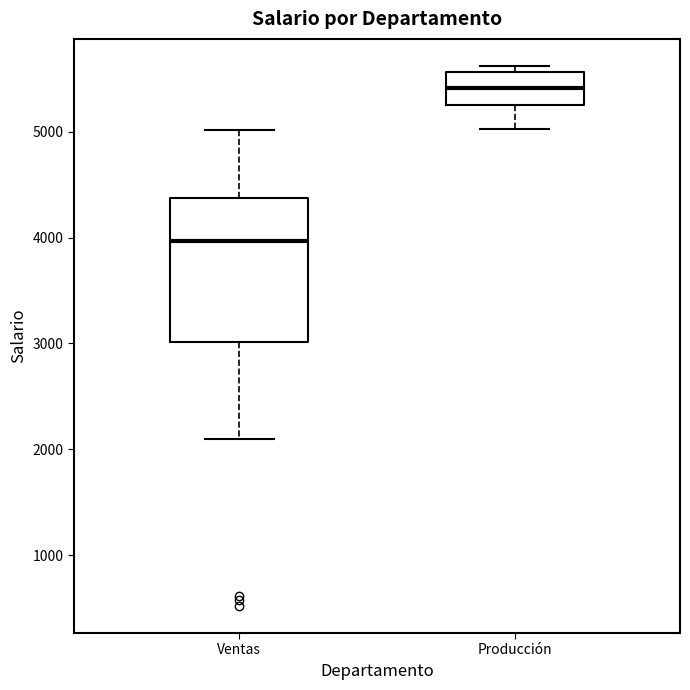

Reading left to right, read every box against the y-axis: the position of its median line, the range the box covers, and the ends of its whiskers. The values are not printed on the chart, so give them approximately, as read against the axis.

Ventas: median 4000, box 3000 to 4400, whiskers 2100 to 5000
Producción: median 5400, box 5300 to 5600, whiskers 5000 to 5600 (just above the box's upper edge)